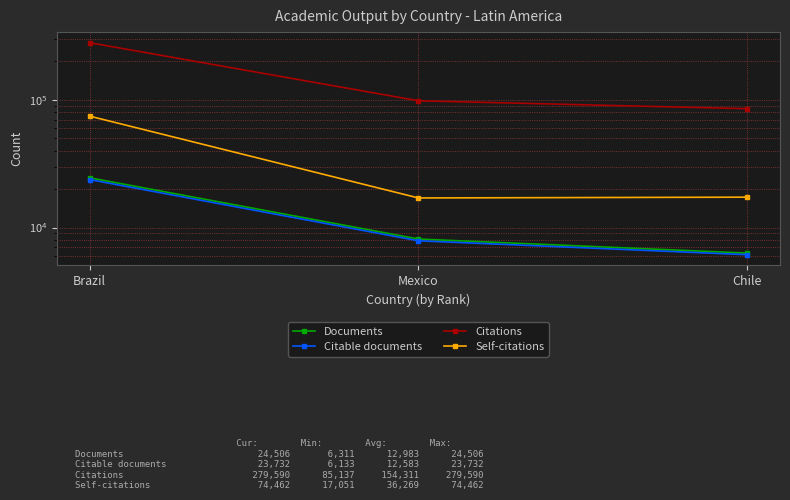

What is the value of the Self-citations point at the 1st from the left?

74462